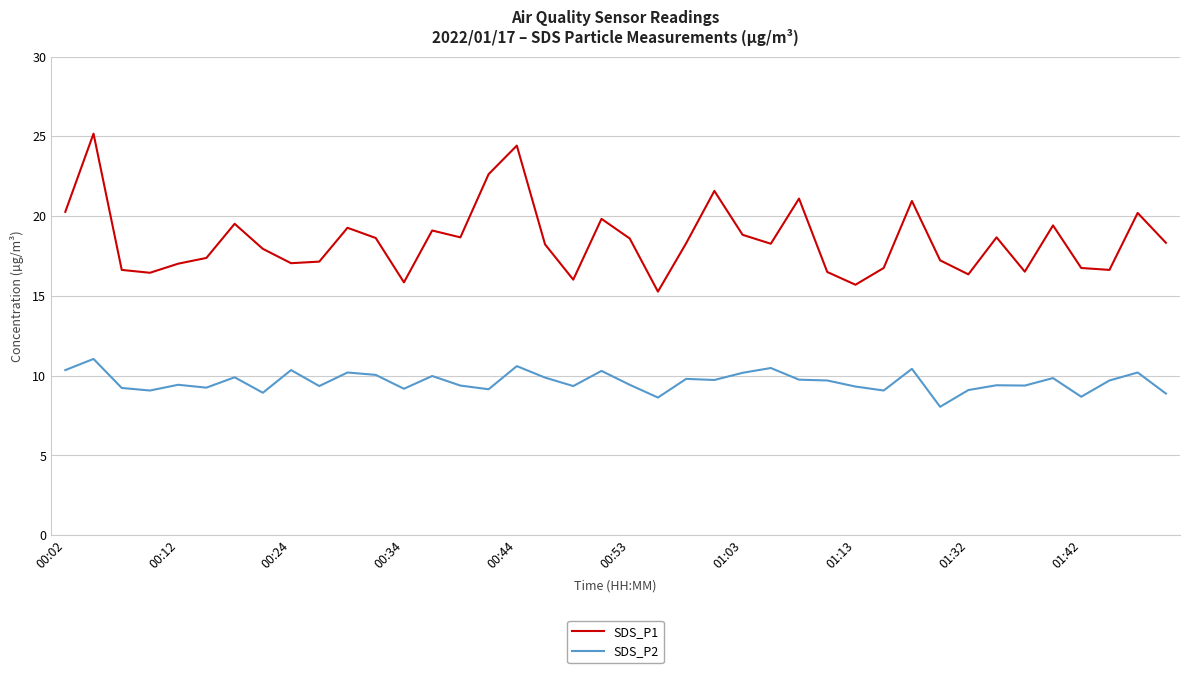

What is the minimum value shown in the chart?

8.1